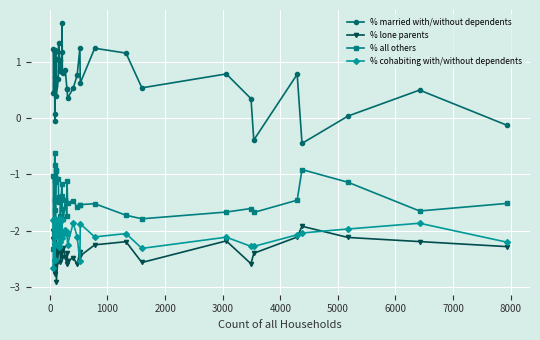

Is it true that % all others equals -2.8 at 31?

False